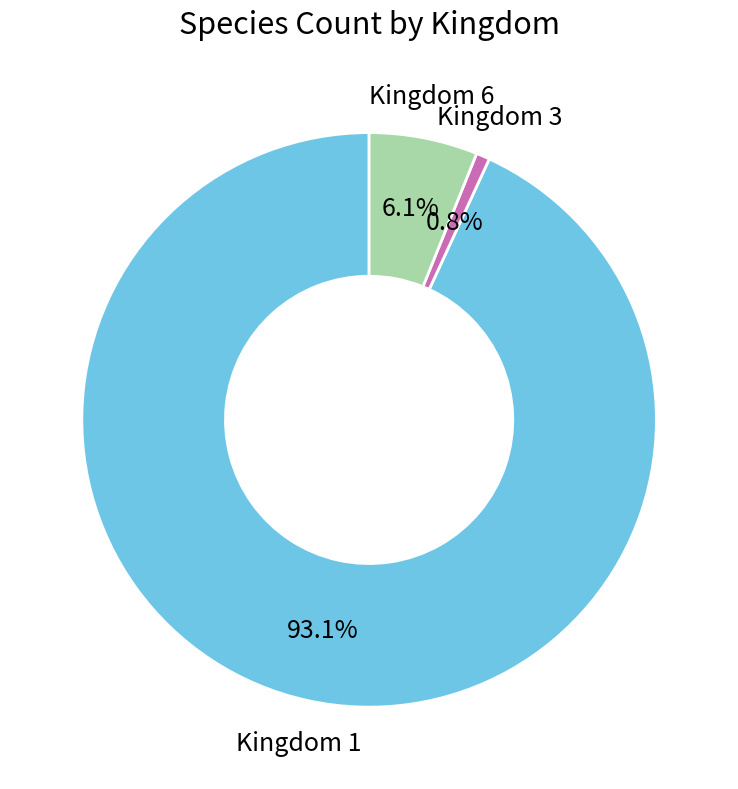

Which category has the biggest portion of the pie?

Kingdom 1